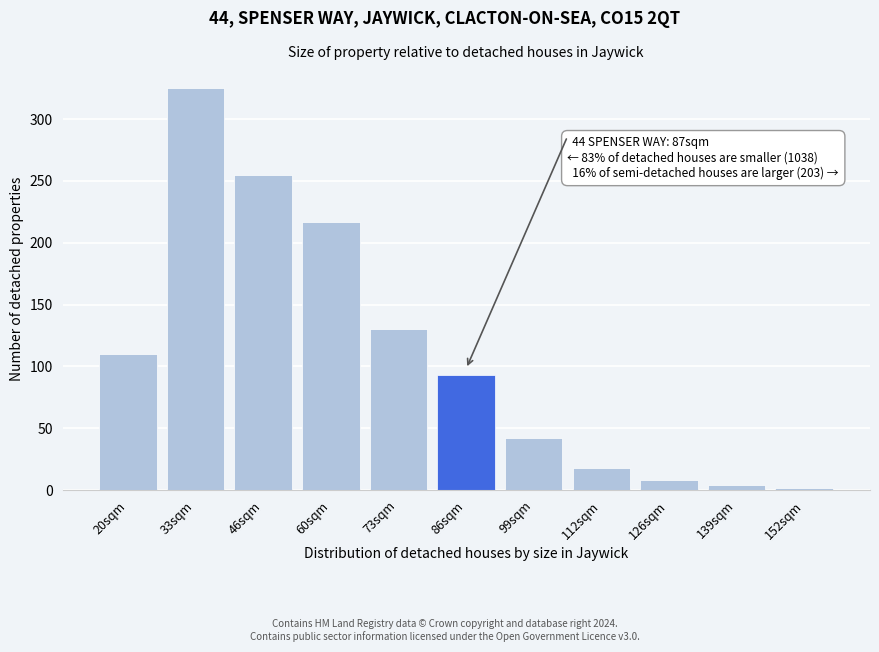

Reading left to right, what are all the values shown in this chart?

20sqm=110	33sqm=325	46sqm=255	60sqm=217	73sqm=130	86sqm=93	99sqm=42	112sqm=18	126sqm=8	139sqm=4	152sqm=2